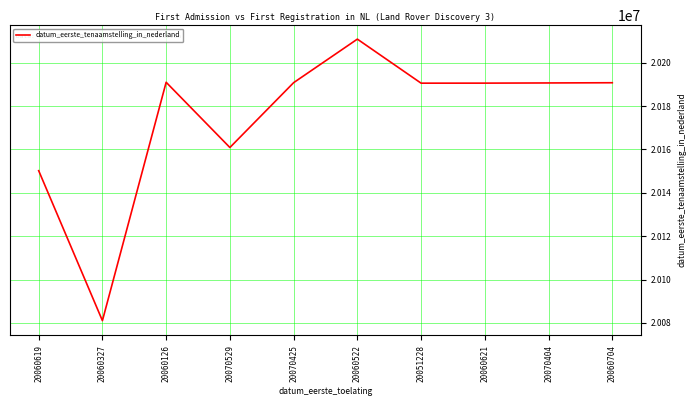

What is the difference between the values at 20060126 and 20060619?

40797